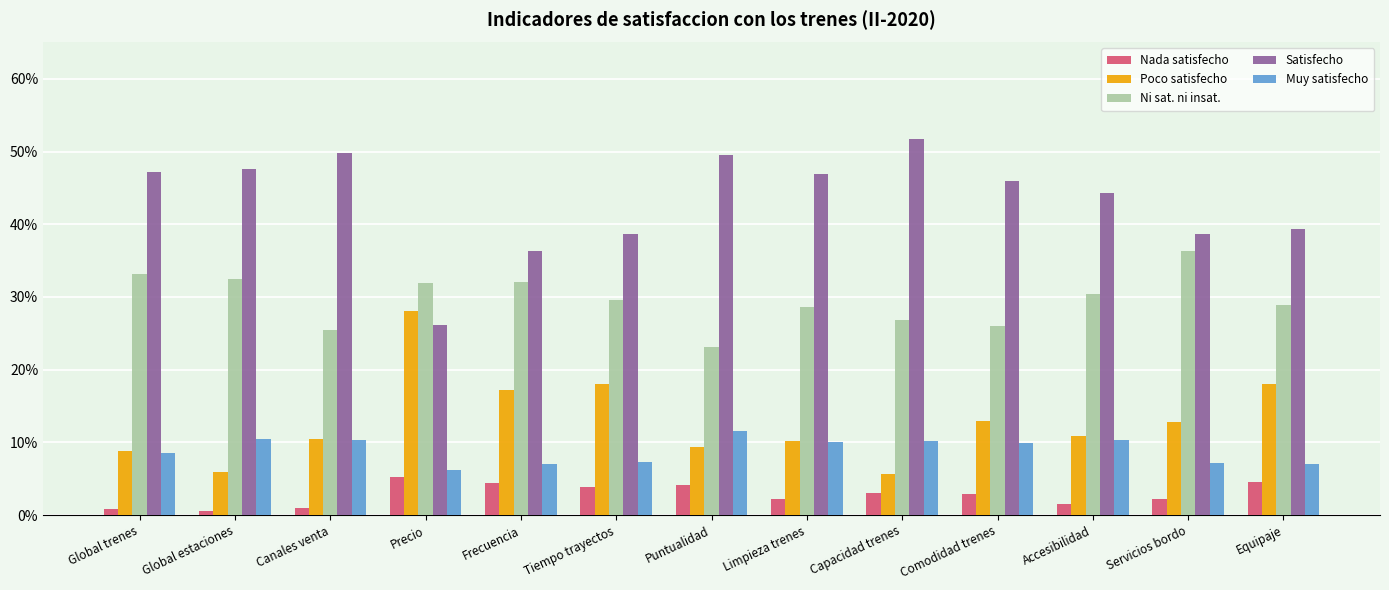

Is it true that Nada satisfecho equals 0.1 at Precio?

False